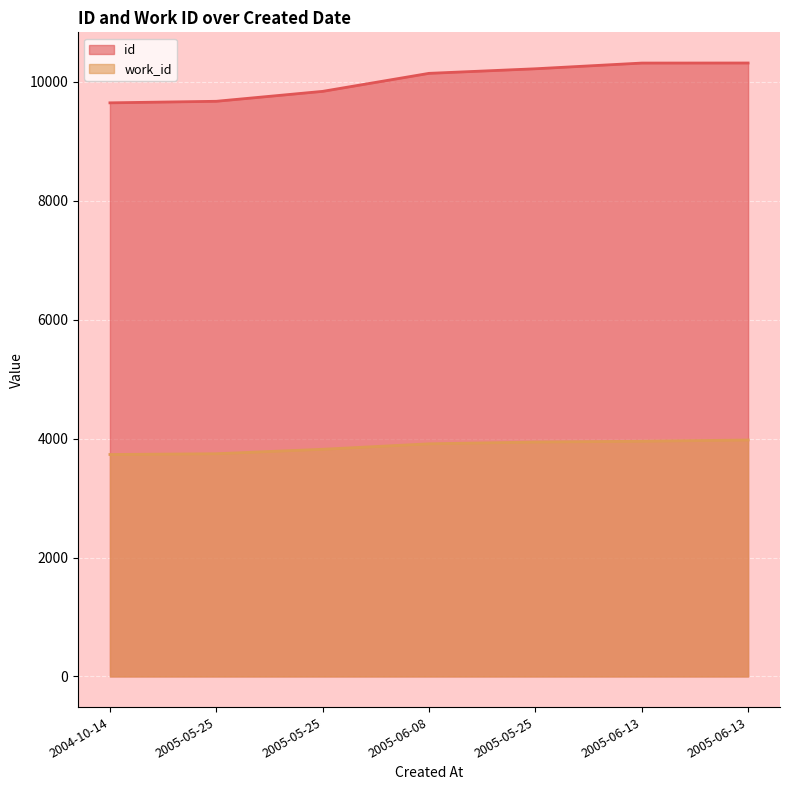

What is the minimum value for id?

9649